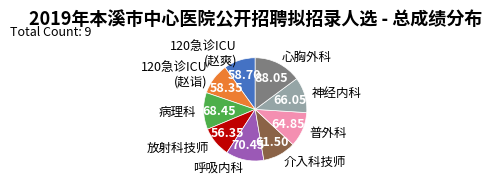

Does 120急诊ICU (赵爽) account for over 50% of the chart?

No